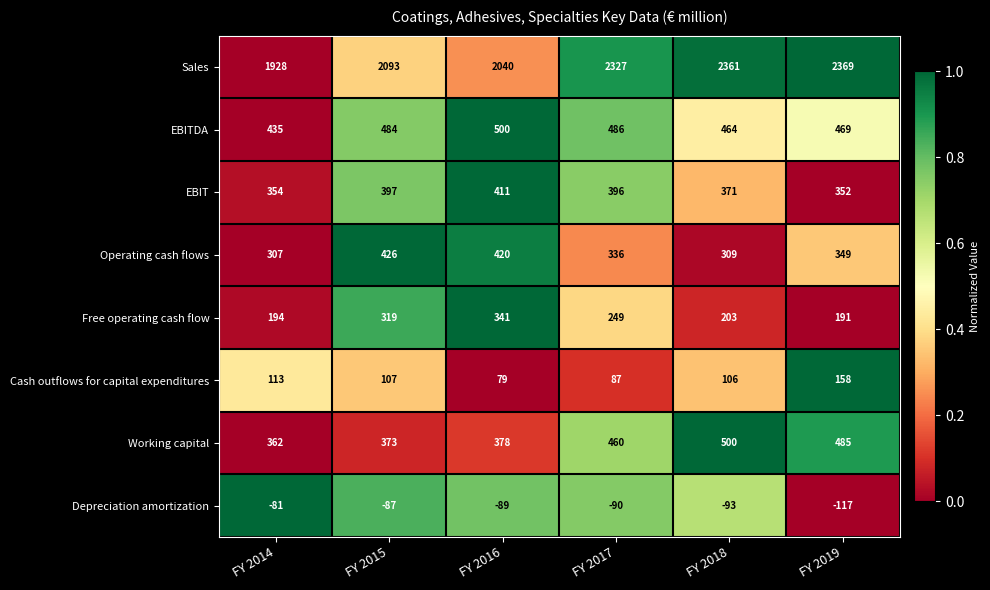

What is the average value of the Free operating cash flow series?

250